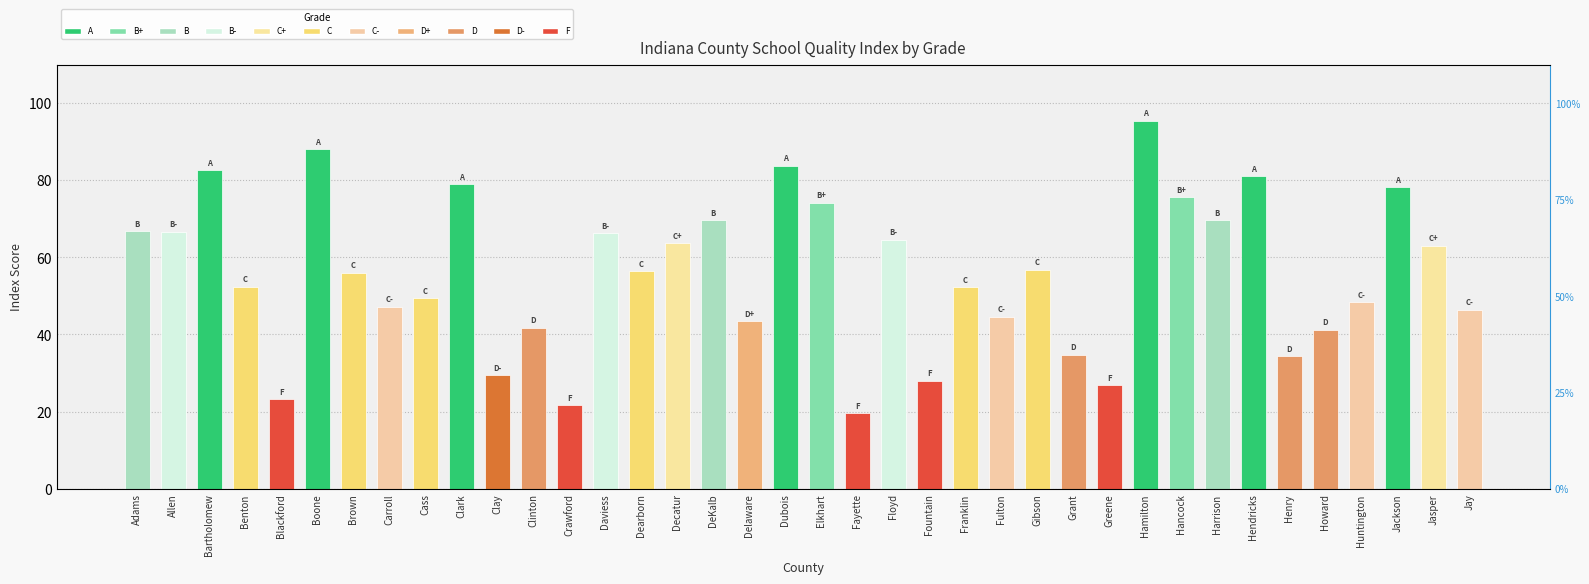

At which label does the data first exceed 56?

Adams